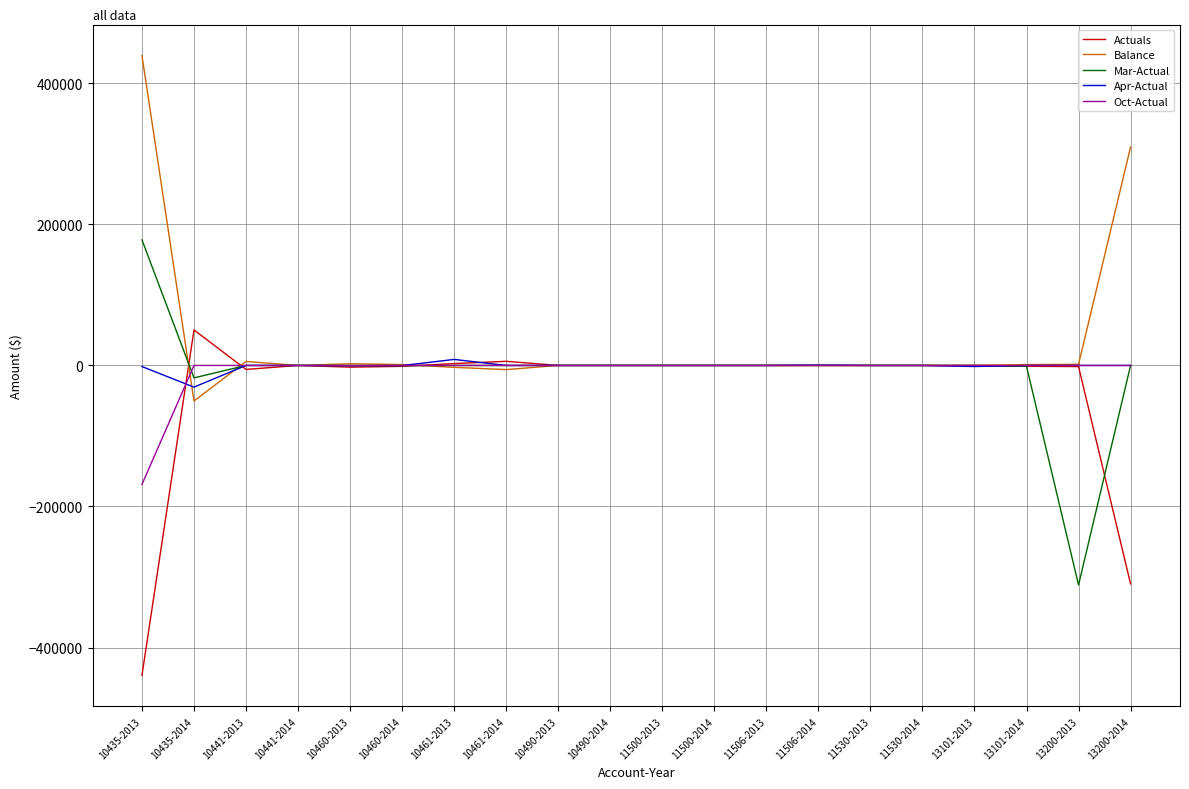

At which label is Balance closest to 194546?

13200-2014